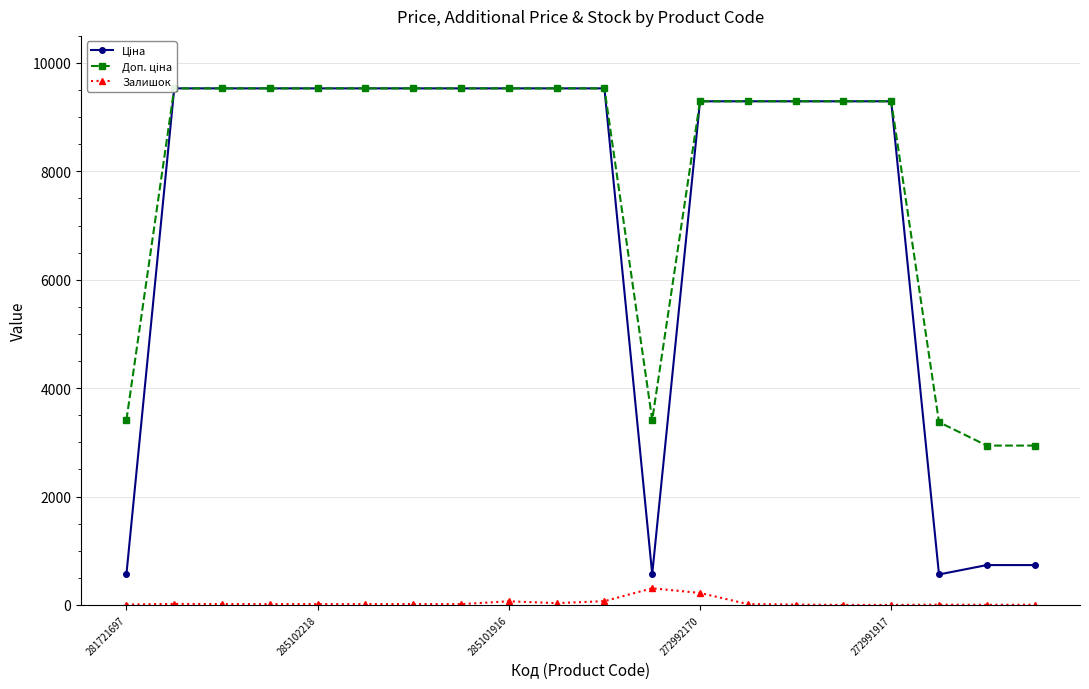

Which series has the largest total across all categories?

Доп. ціна